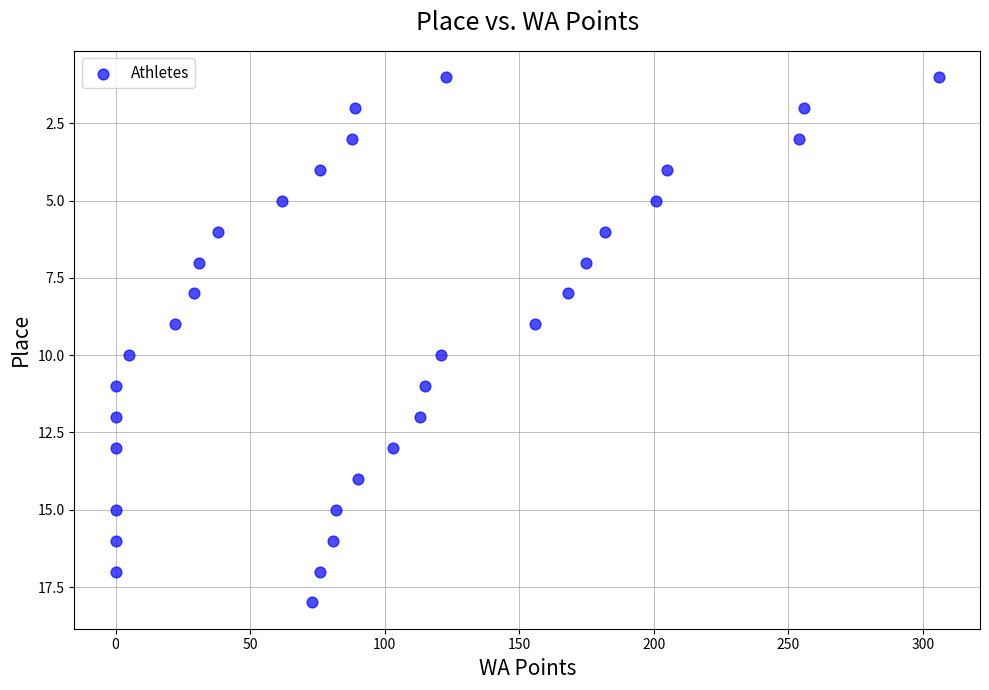

What is the range of X values (max minus min)?

306